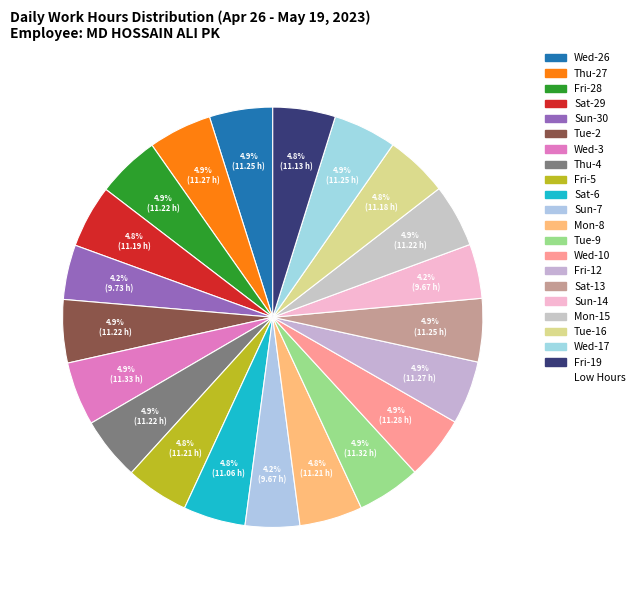

Rank the categories by value from highest to lowest.

Wed-3, Tue-9, Wed-10, Thu-27, Fri-12, Wed-26, Sat-13, Wed-17, Fri-28, Tue-2, Thu-4, Mon-15, Fri-5, Mon-8, Sat-29, Tue-16, Fri-19, Sat-6, Sun-30, Sun-7, Sun-14